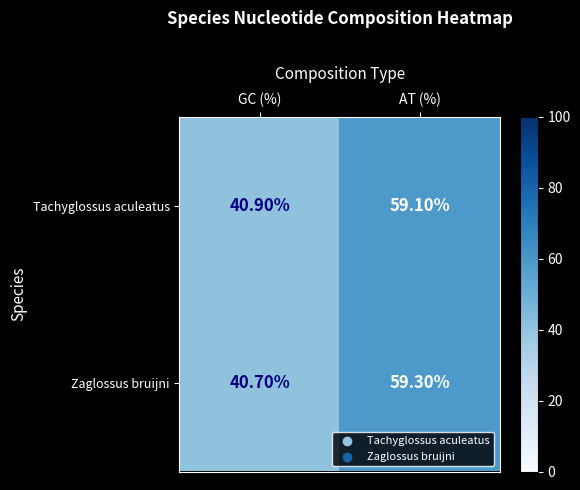

Count the number of data series in this chart.

2